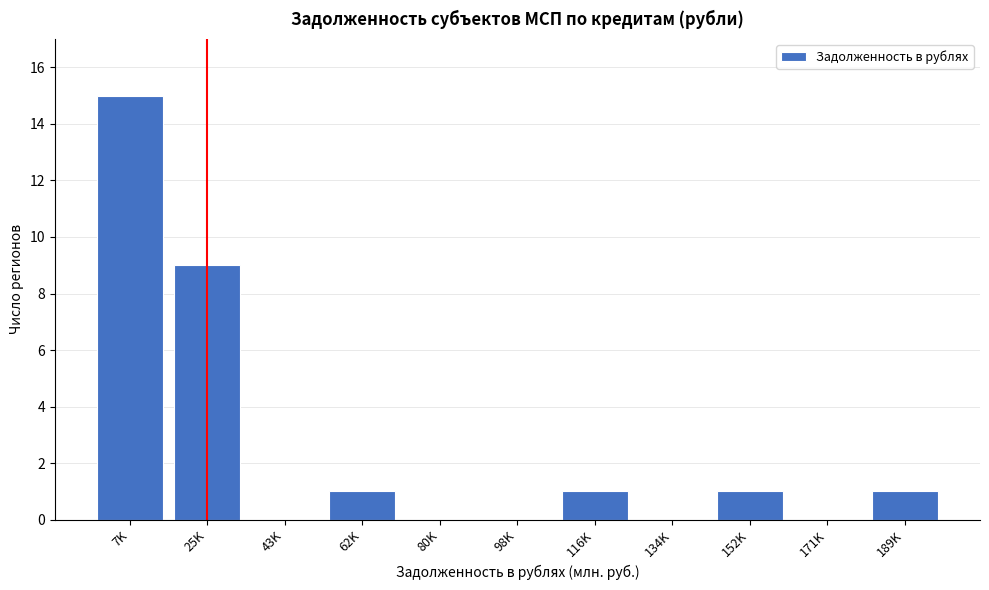

Reading left to right, what are all the values shown in this chart?

7K=15	25K=9	43K=0	62K=1	80K=0	98K=0	116K=1	134K=0	152K=1	171K=0	189K=1